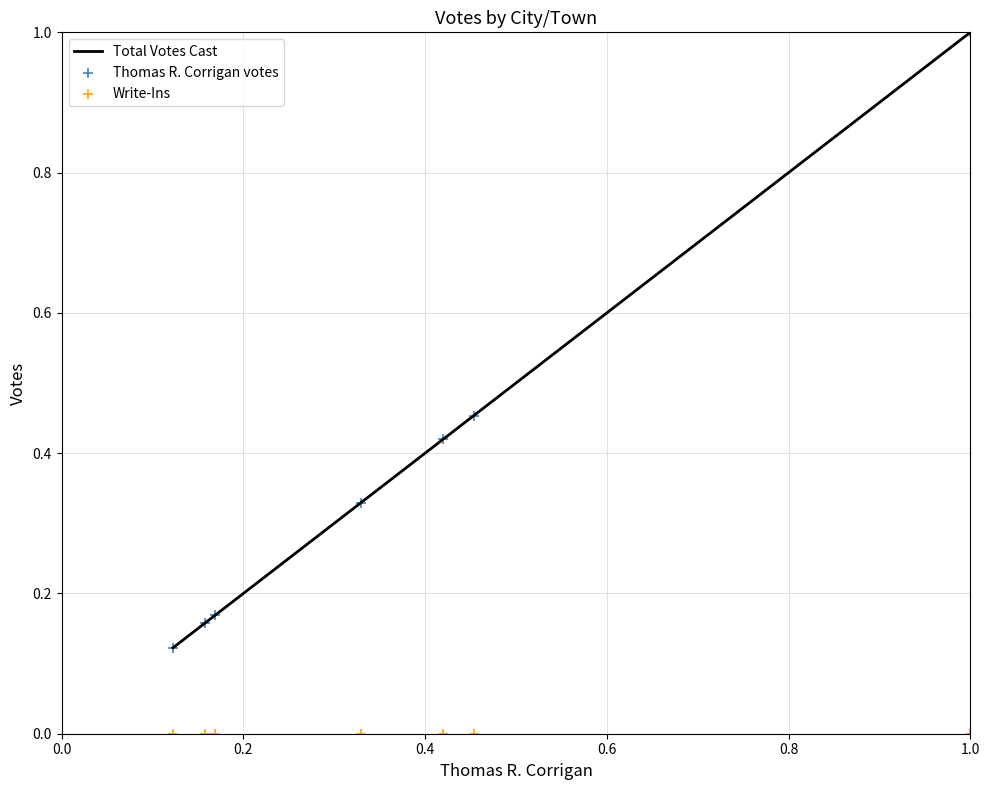

What is the highest value of the Total Votes Cast series?

1.0